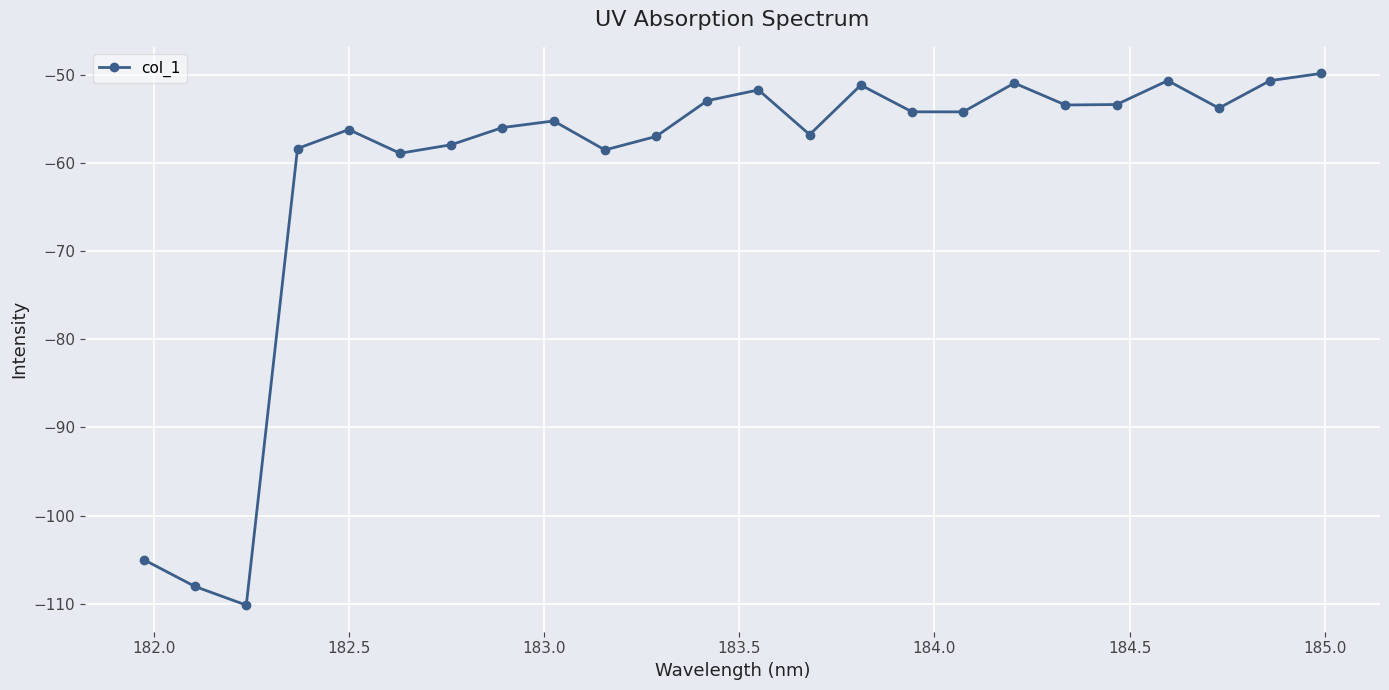

What is the value of the 23rd point from the left?

-50.7